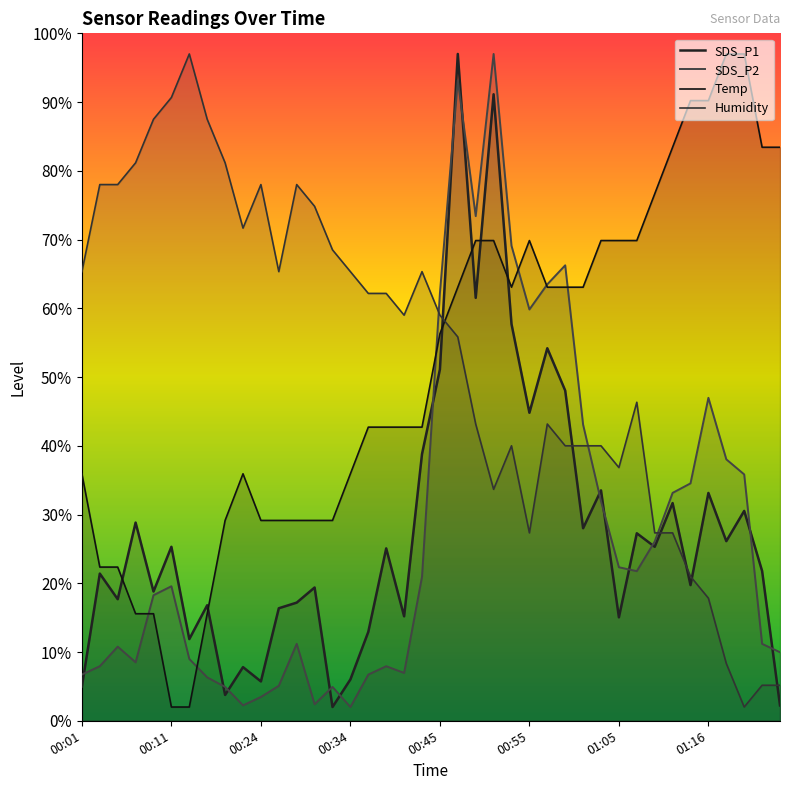

What is the average value of the SDS_P2 series?

27.6